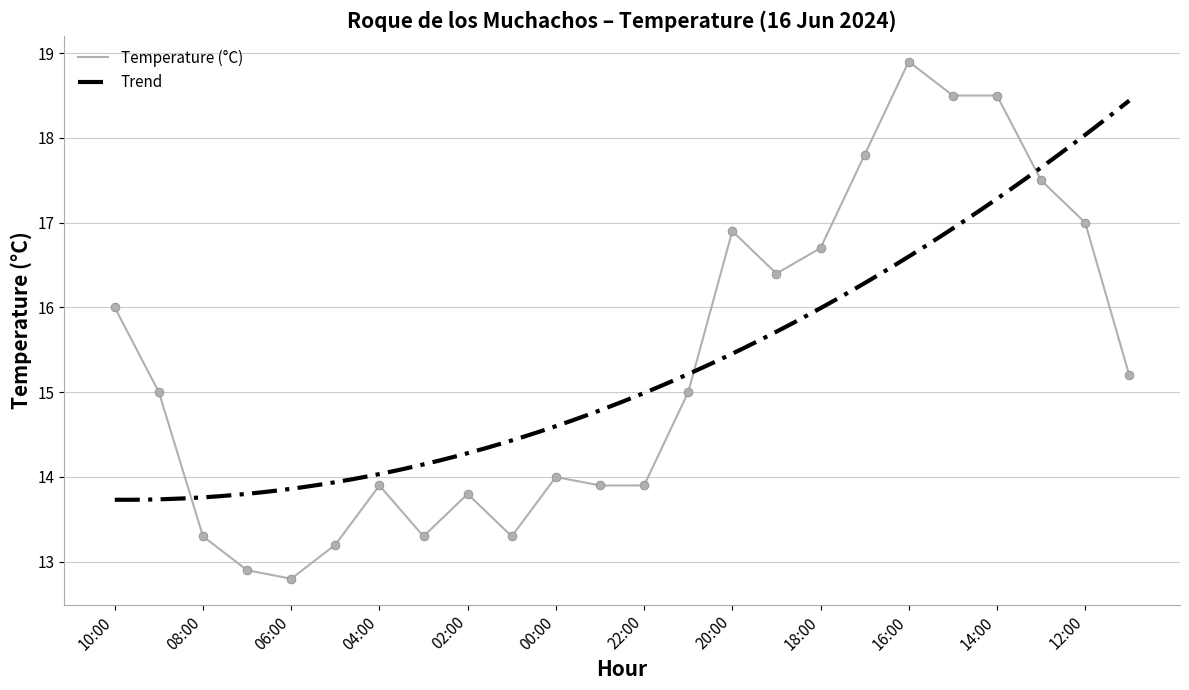

Which has a higher value, 11:00 or 18:00?

18:00